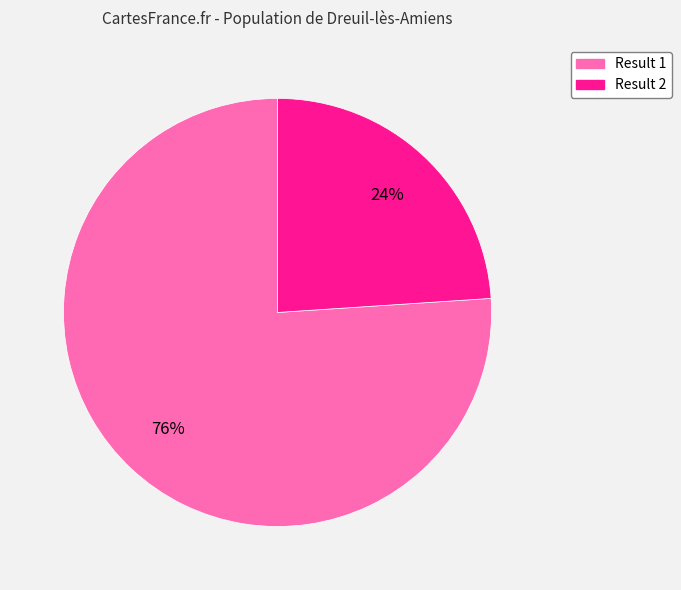

Count the number of slices in the pie.

2